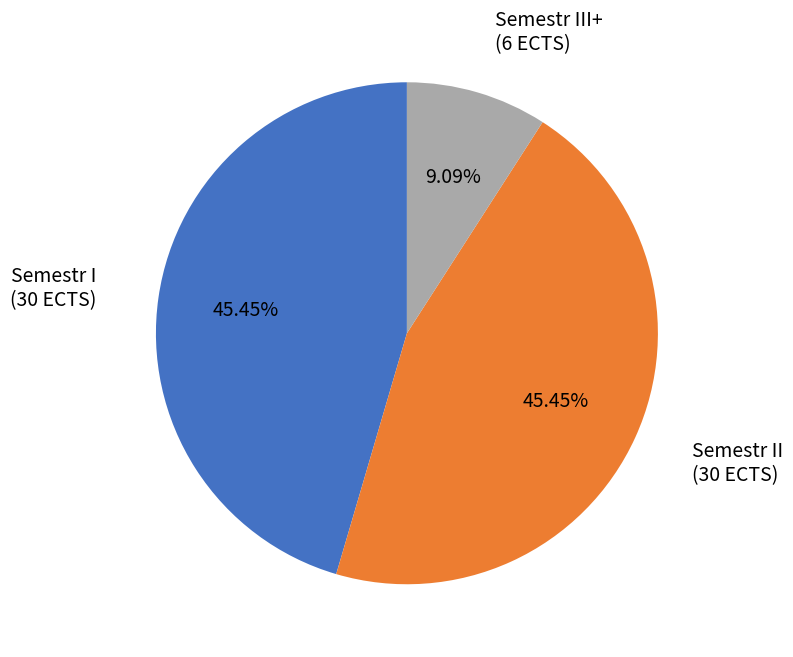

Is there a majority slice in this chart?

No